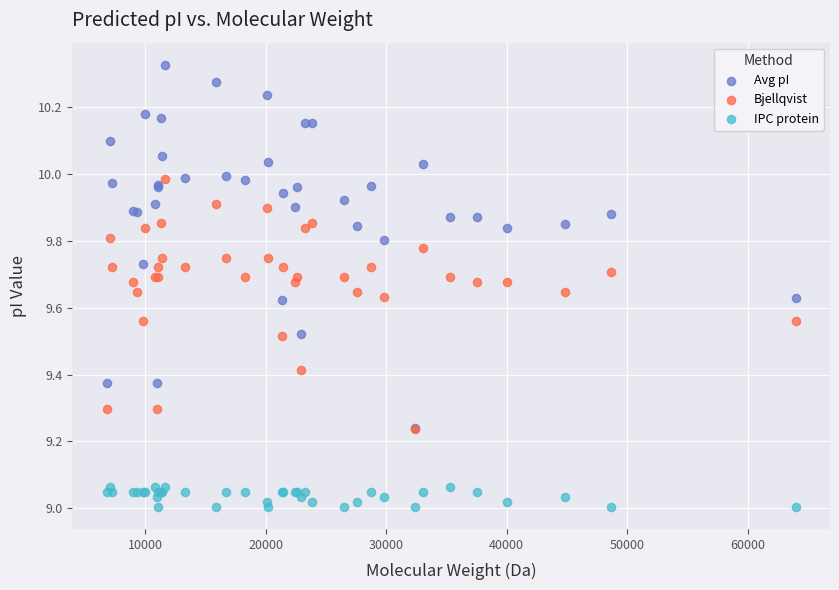

What are all the series names shown in the legend?

Avg pI, Bjellqvist, IPC protein